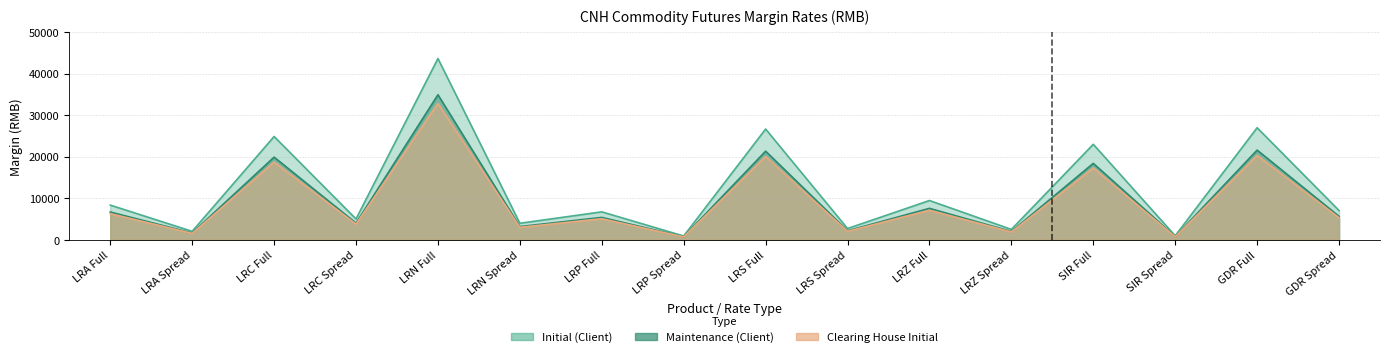

What is the spread (max minus min) of values at LRN Spread?

976